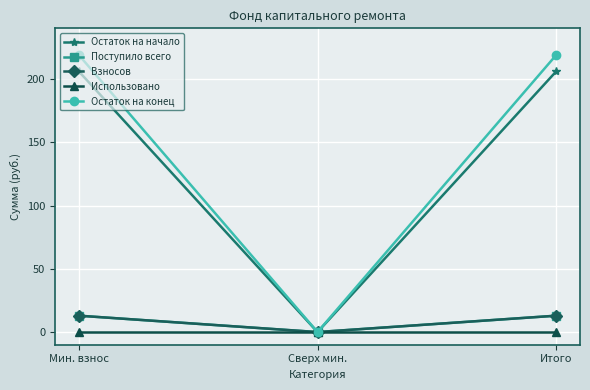

Does the chart have visible grid lines?

Yes